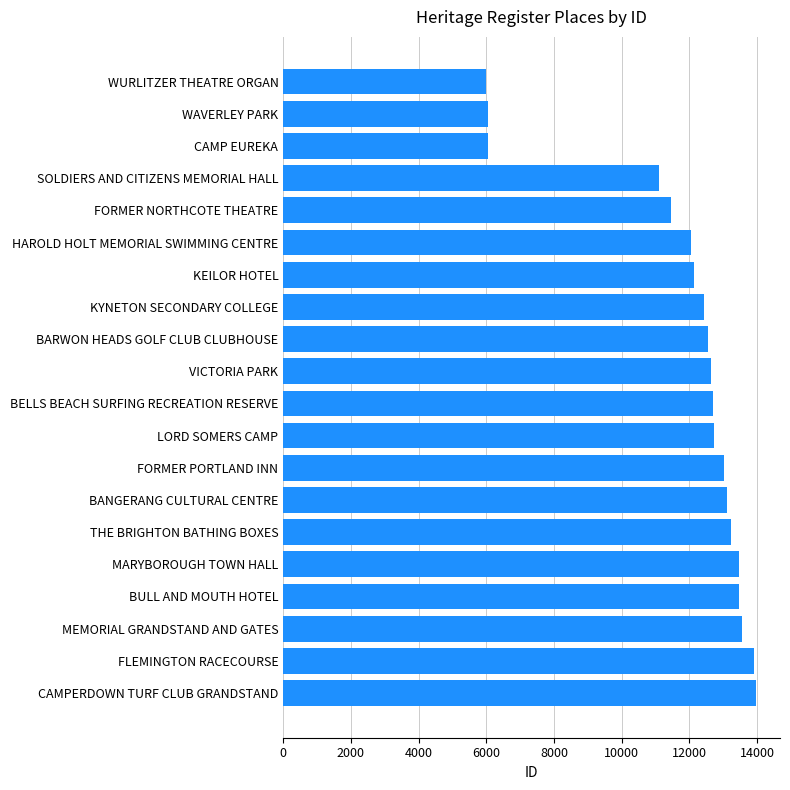

Where is the data nearest to the value 9988?

SOLDIERS AND CITIZENS MEMORIAL HALL